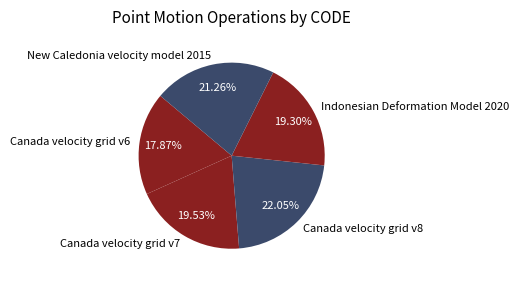

Do Canada velocity grid v6 and Indonesian Deformation Model 2020 together represent more than half of the pie?

No